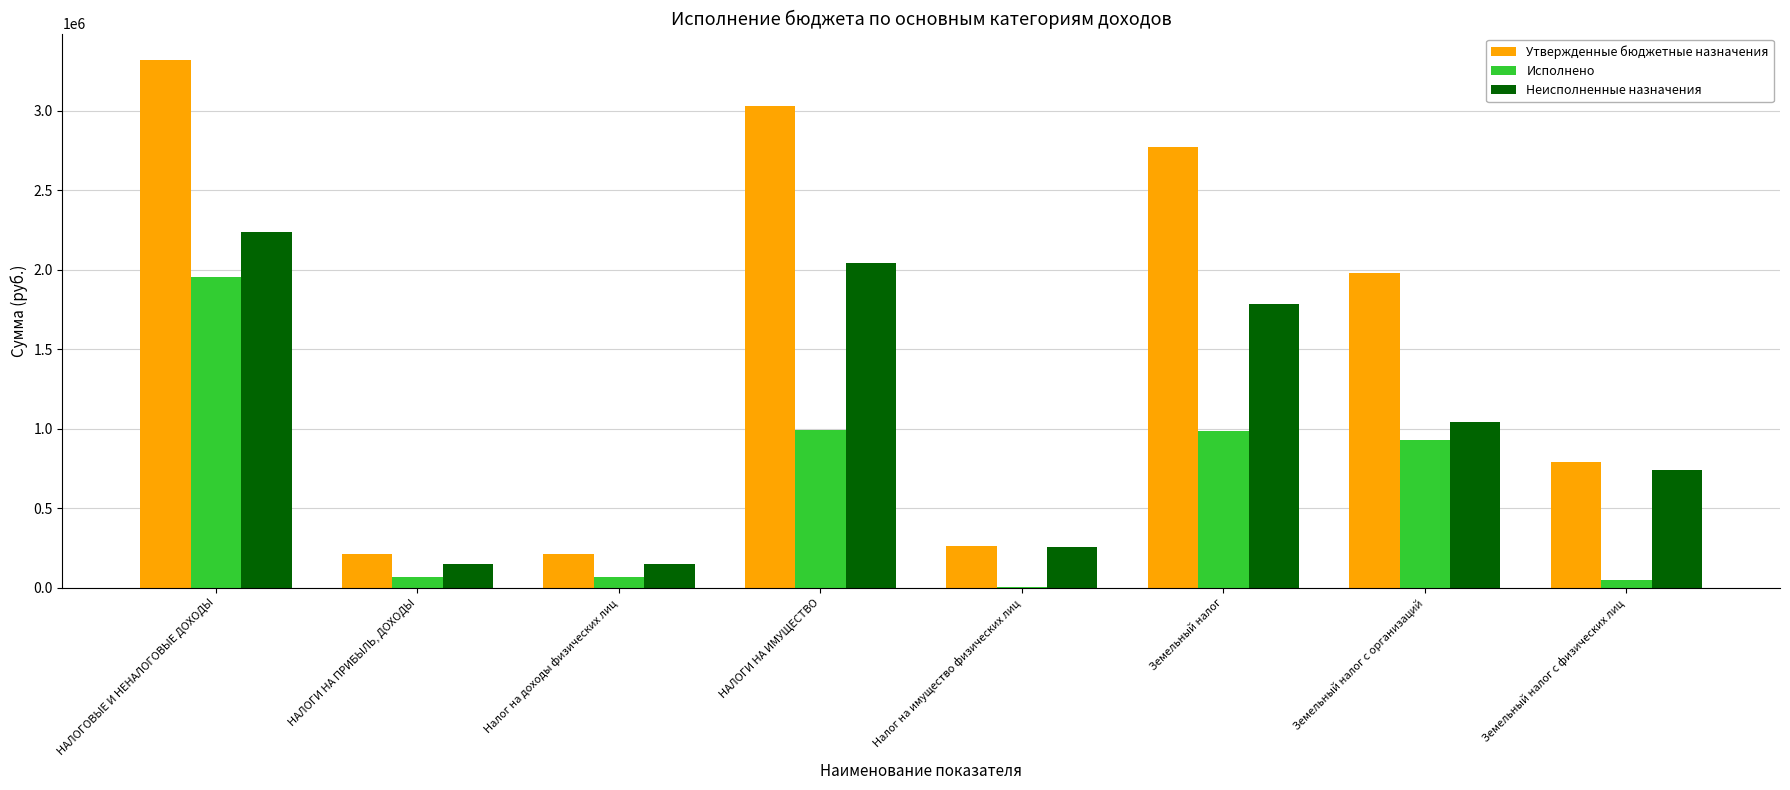

What is the total value across all series at Земельный налог?

5540000.0